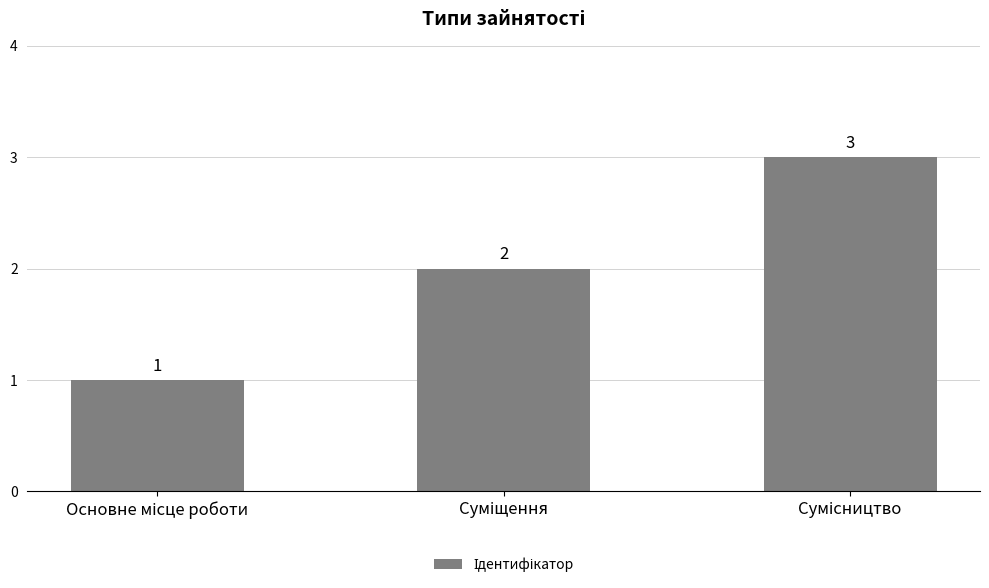

What is the sum of all values?

6